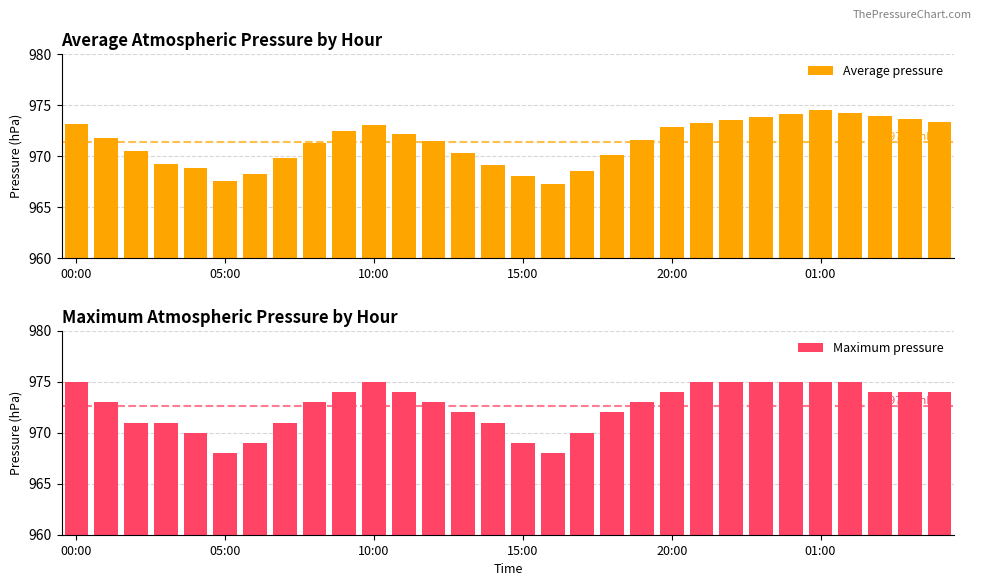

Reading left to right, list all the values displayed in this chart.

Average pressure: 973.1	971.8	970.5	969.2	968.8	967.5	968.2	969.8	971.3	972.4	973.0	972.1	971.5	970.3	969.1	968.0	967.2	968.5	970.1	971.6	972.8	973.2	973.5	973.8	974.1	974.5	974.2	973.9	973.6	973.3
Maximum pressure: 975.0	973.0	971.0	971.0	970.0	968.0	969.0	971.0	973.0	974.0	975.0	974.0	973.0	972.0	971.0	969.0	968.0	970.0	972.0	973.0	974.0	975.0	975.0	975.0	975.0	975.0	975.0	974.0	974.0	974.0